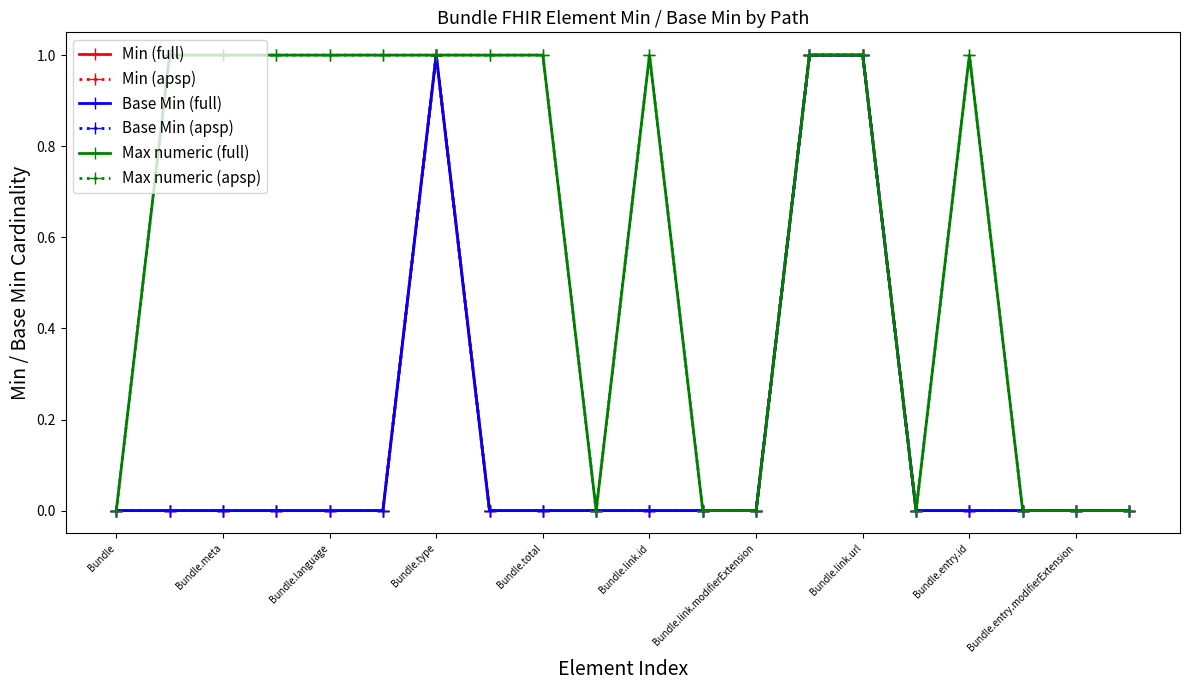

Where is Min (apsp) nearest to the value 0?

Bundle